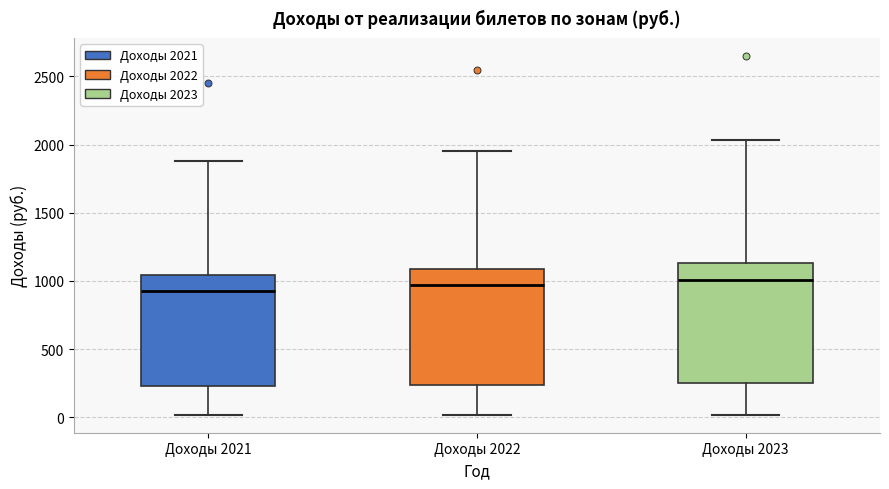

Reading left to right, read every box against the y-axis: the position of its median line, the range the box covers, and the ends of its whiskers. The values are not printed on the chart, so give them approximately, as read against the axis.

Доходы 2021: median 950, box 250 to 1050, whiskers 0 to 1900
Доходы 2022: median 950, box 250 to 1100, whiskers 0 to 1950
Доходы 2023: median 1000, box 250 to 1150, whiskers 0 to 2050